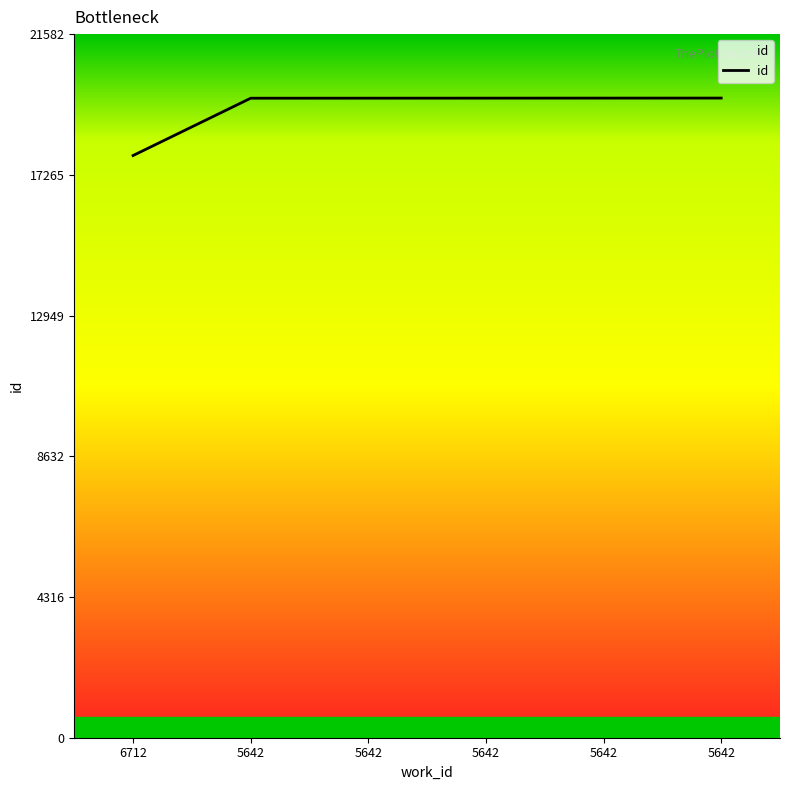

How many lines are shown in the chart?

1